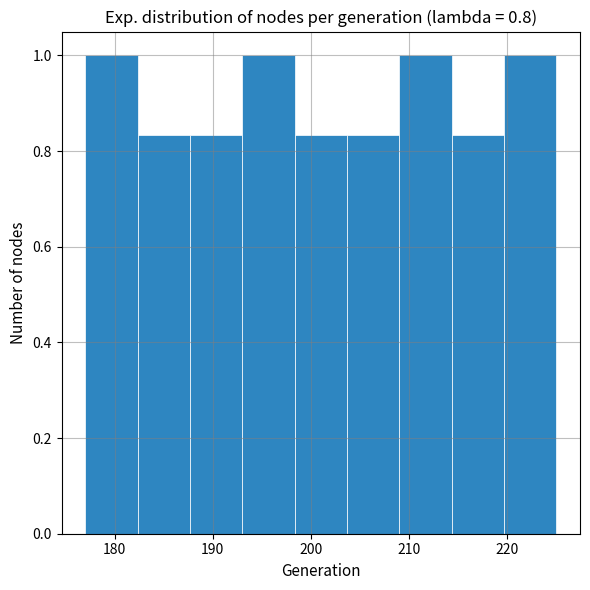

Reading left to right, list every bar in this chart as the range it spans on the x-axis followed by its height. Neither the bar edges nor the heights are printed on the chart, so give them approximately, as read against the axes.

177 to 182: 1.00
182 to 188: 0.84
188 to 193: 0.84
193 to 198: 1.00
198 to 204: 0.84
204 to 209: 0.84
209 to 214: 1.00
214 to 220: 0.84
220 to 225: 1.00